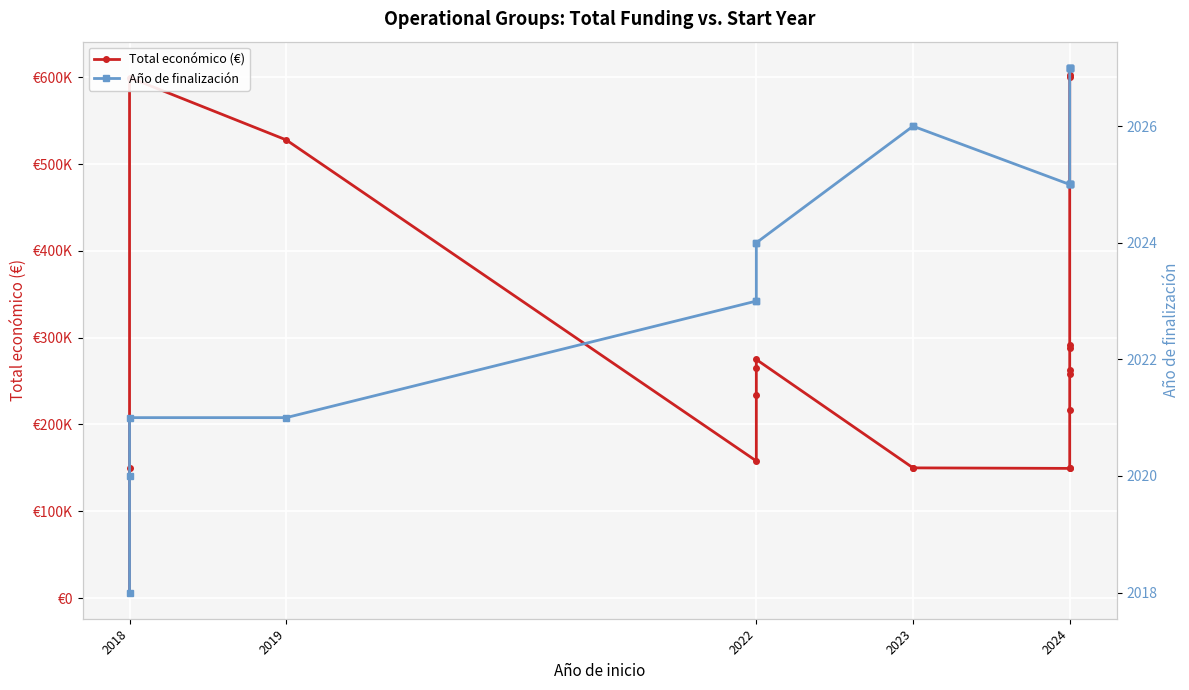

True or false: Total económico (€) and Año de finalización cross at least once.

False